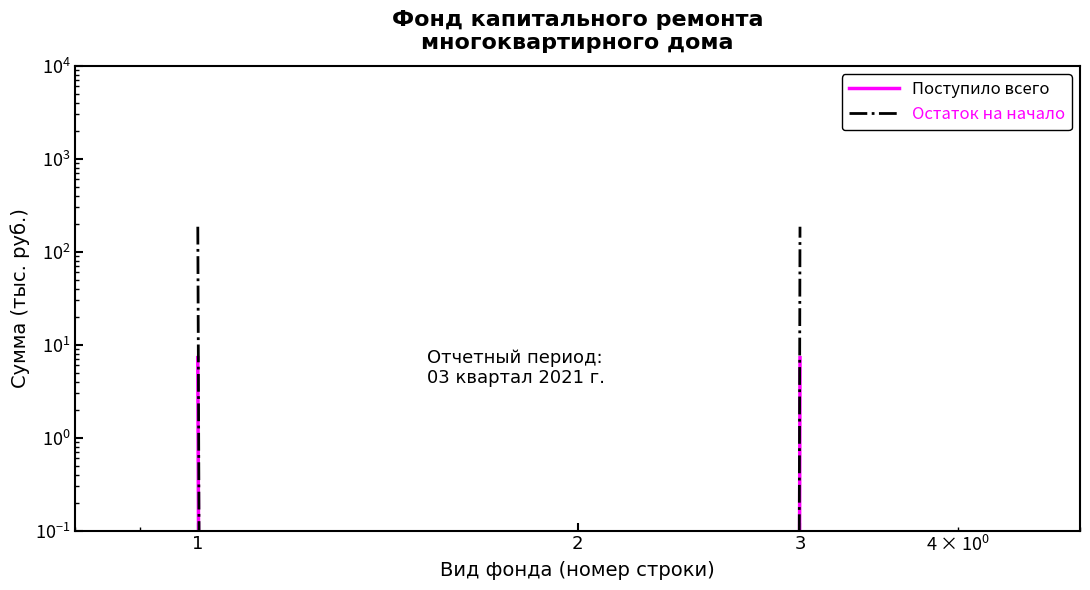

Which has a higher value, 3 or 1?

3